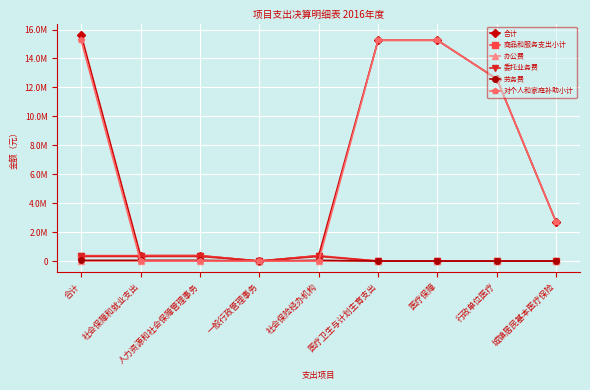

What is the highest value of the 委托业务费 series?

320000.0